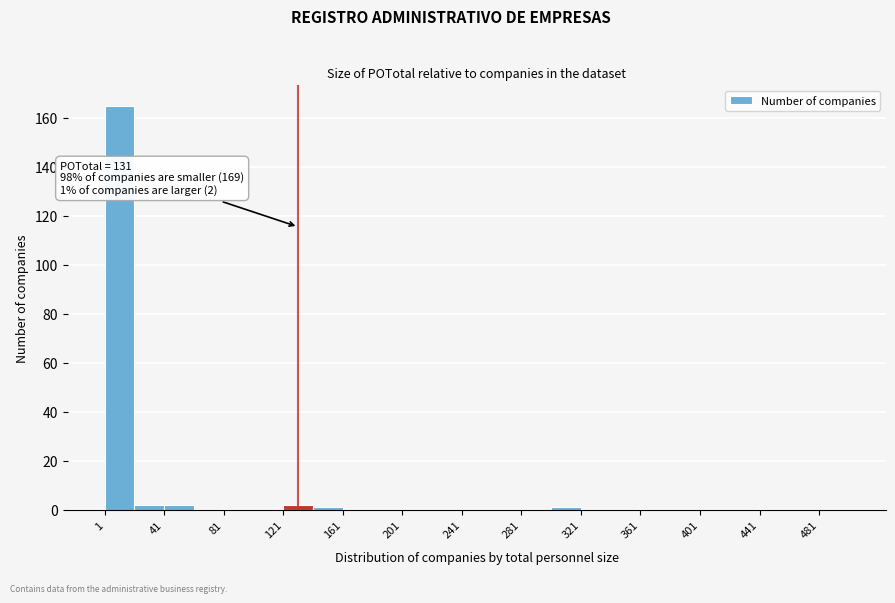

Over which range of the x-axis is the bar tallest?

1 to 21